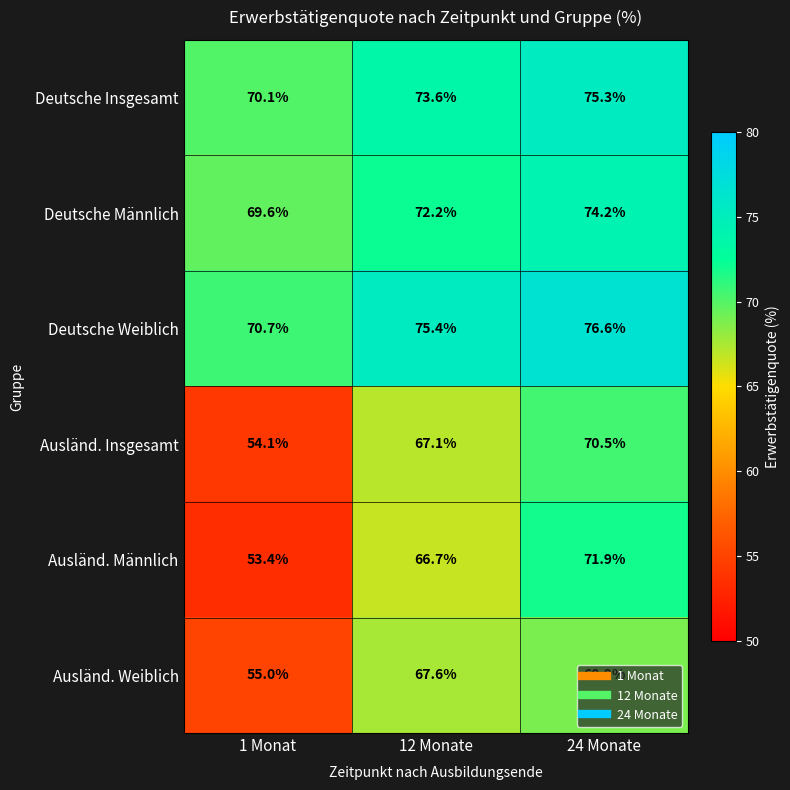

Rank the categories by Deutsche Weiblich value from lowest to highest.

1 Monat, 12 Monate, 24 Monate